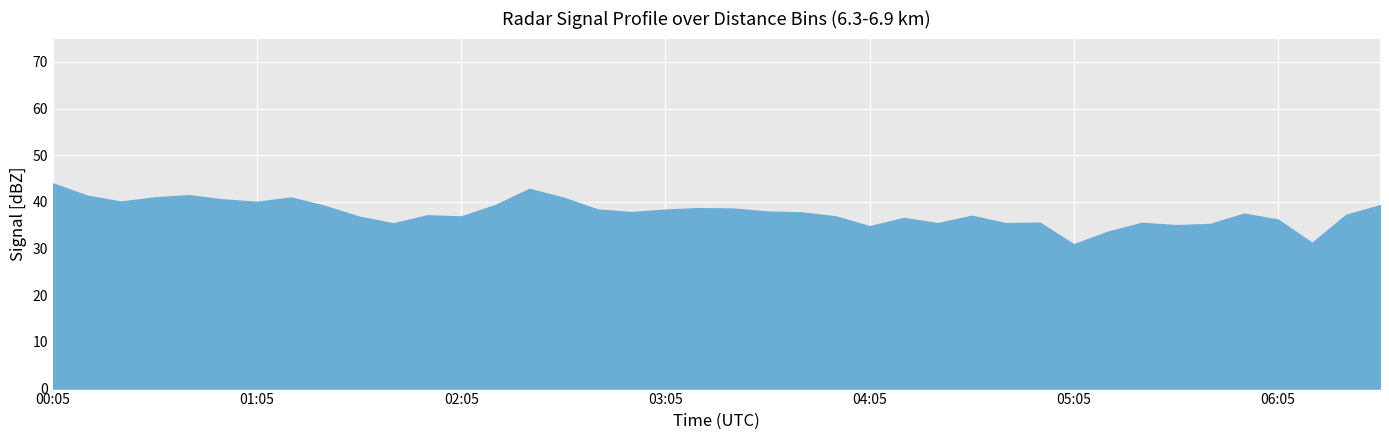

What is the label of the 16th point from the right?

2017/07/13 04:05